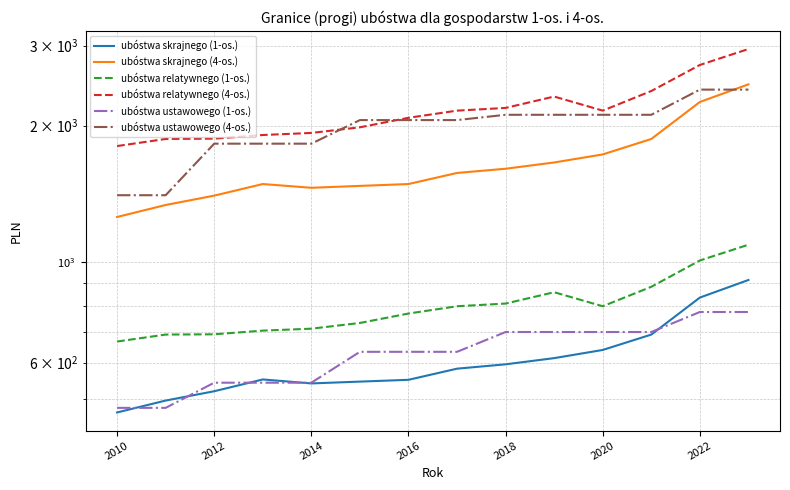

True or false: ubóstwa relatywnego (1-os.) and ubóstwa skrajnego (4-os.) cross at least once.

False